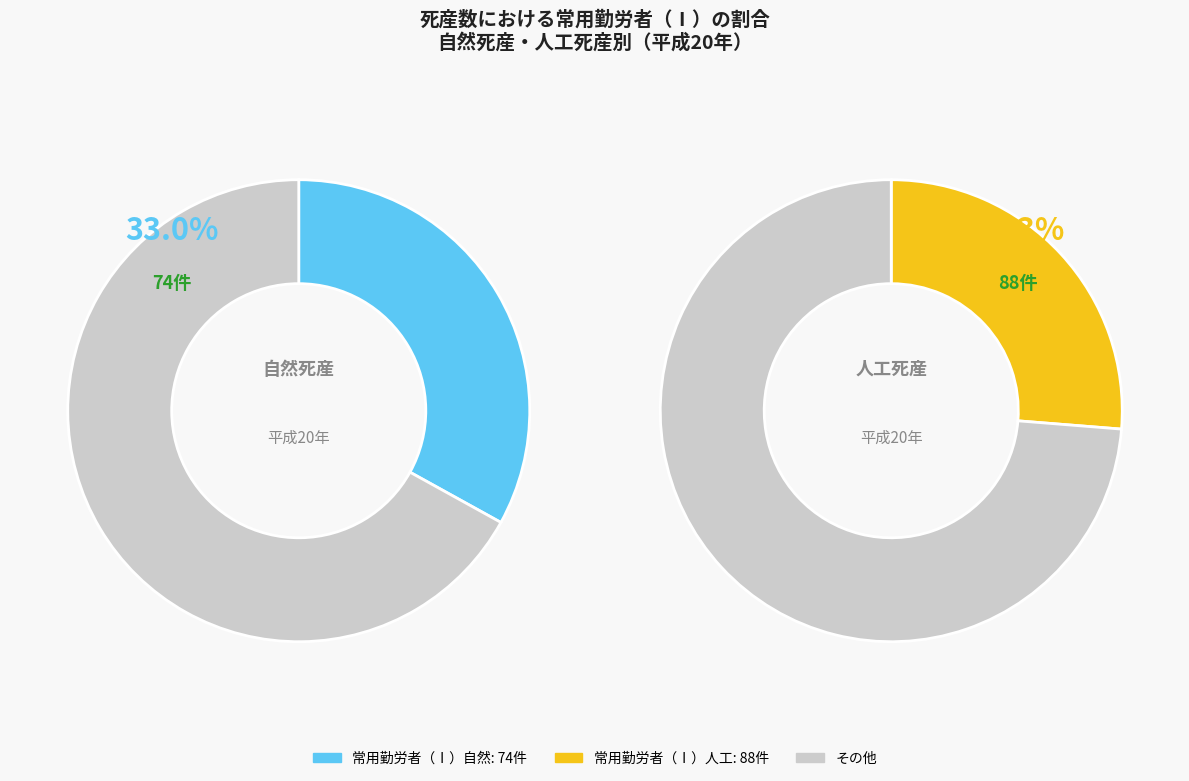

The 農家 slice represents 1% of the pie. True or false?

False